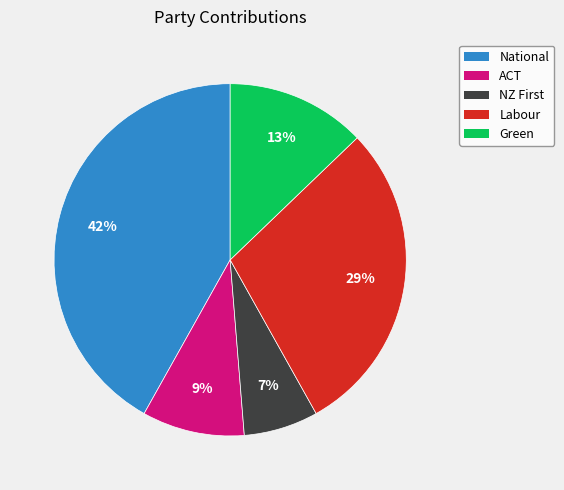

Count the number of slices in the pie.

5